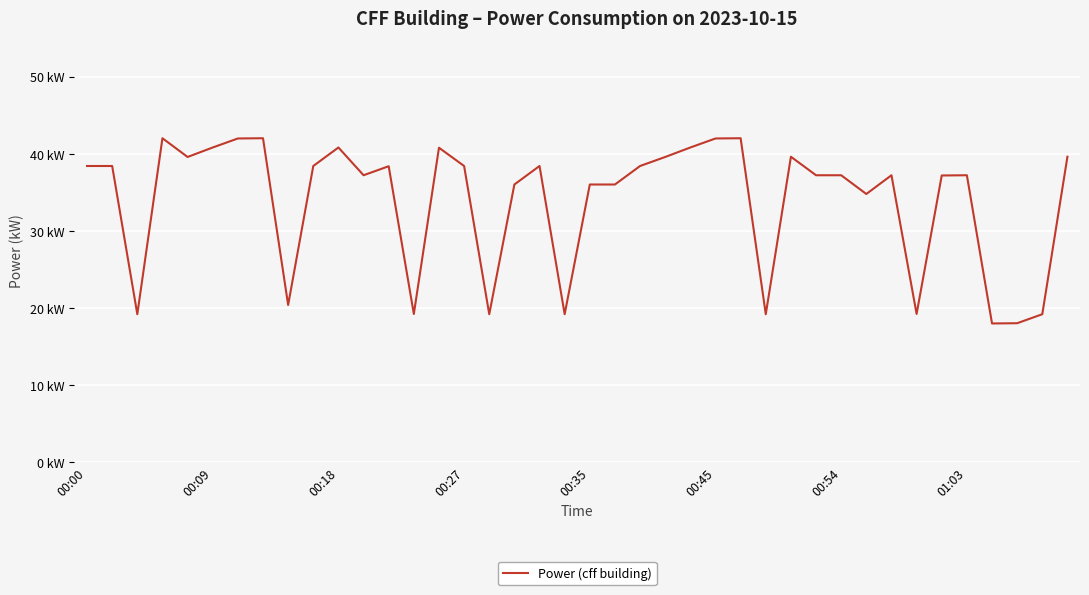

Reading right to left, extract all data points from this chart.

39.6	19.2	18.0	18.0	37.2	37.2	19.2	37.2	34.8	37.2	37.2	39.6	19.2	42.0	42.0	40.8	39.6	38.4	36.0	36.0	19.2	38.4	36.0	19.2	38.4	40.8	19.2	38.4	37.2	40.8	38.4	20.4	42.0	42.0	40.8	39.6	42.0	19.2	38.4	38.4